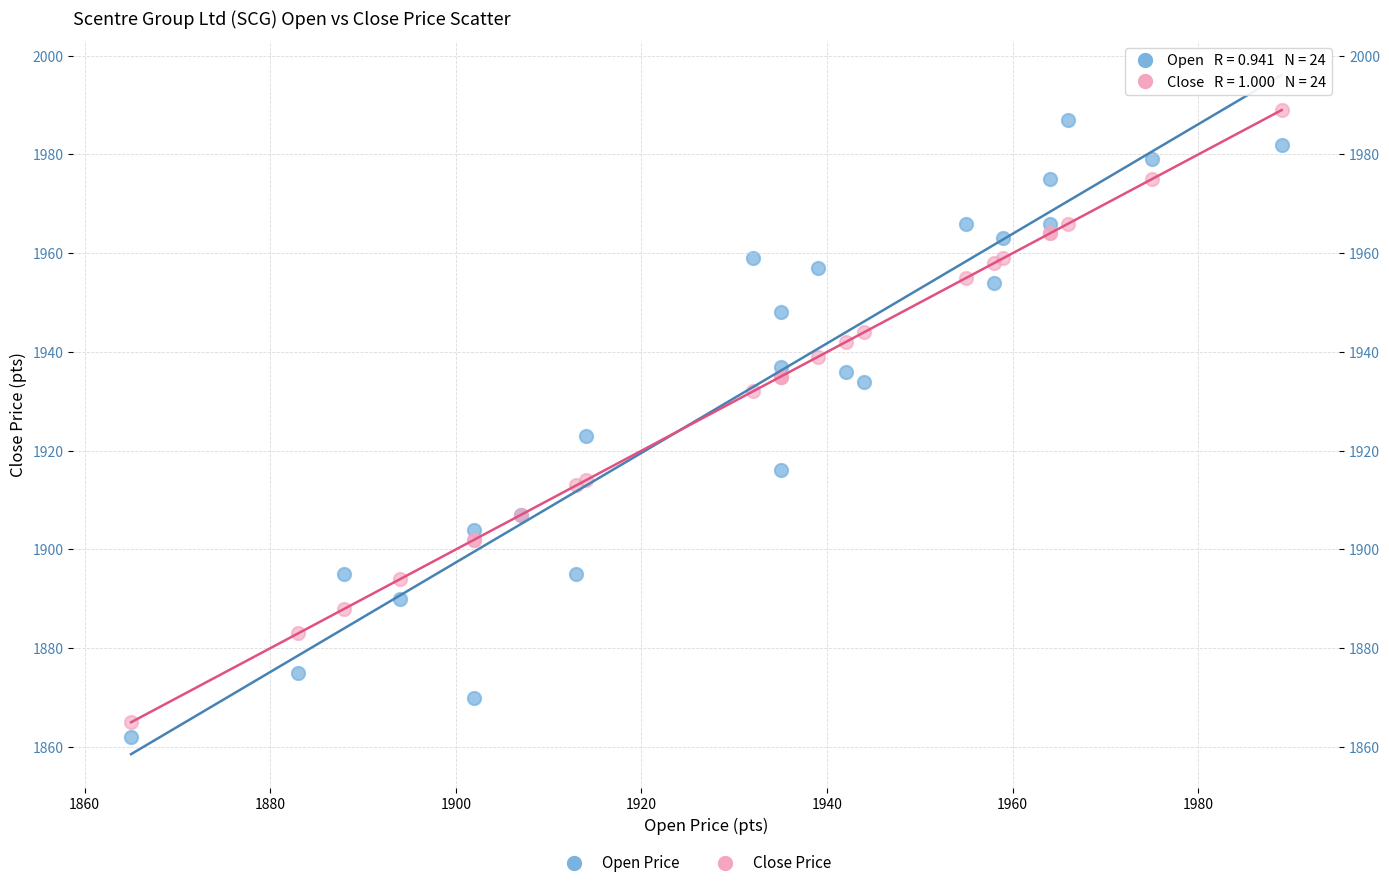

Across all series, what Y value is closest to 1925?

1923